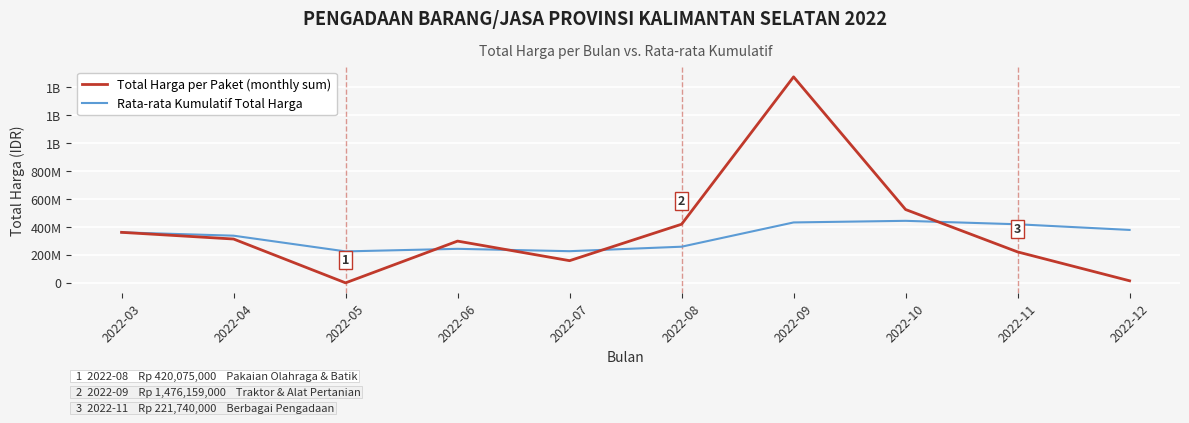

What is the value of the Rata-rata Kumulatif Total Harga point at the 7th from the left?

432926003.6